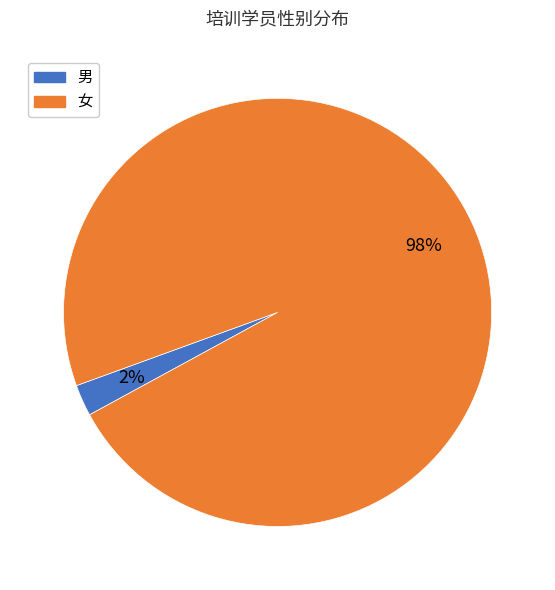

Which category has the biggest portion of the pie?

女